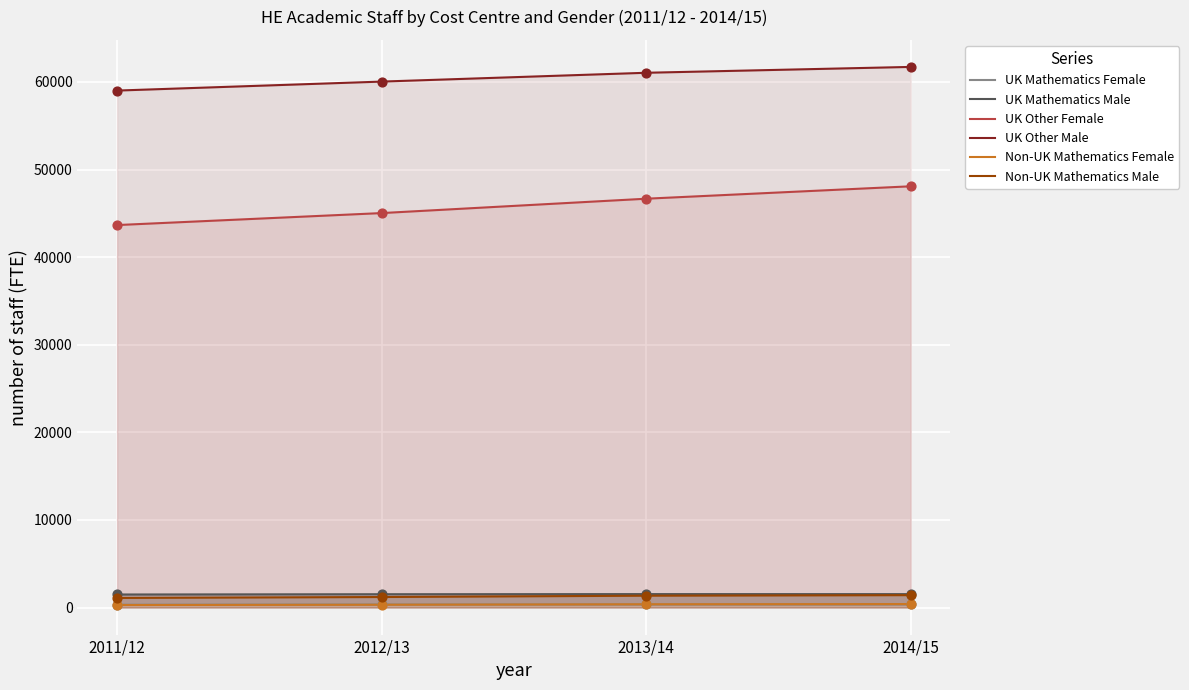

At how many categories does at least one series exceed 12109?

4